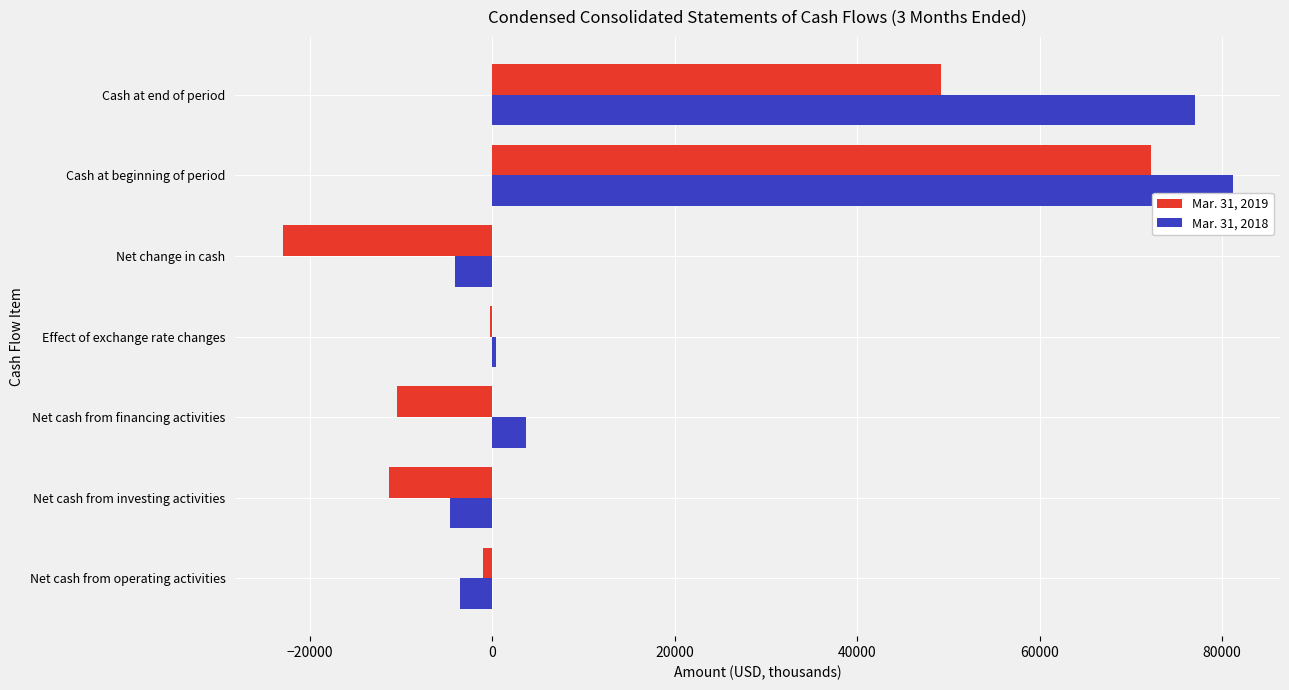

What is the total value across all series at Net cash from investing activities?

-15971